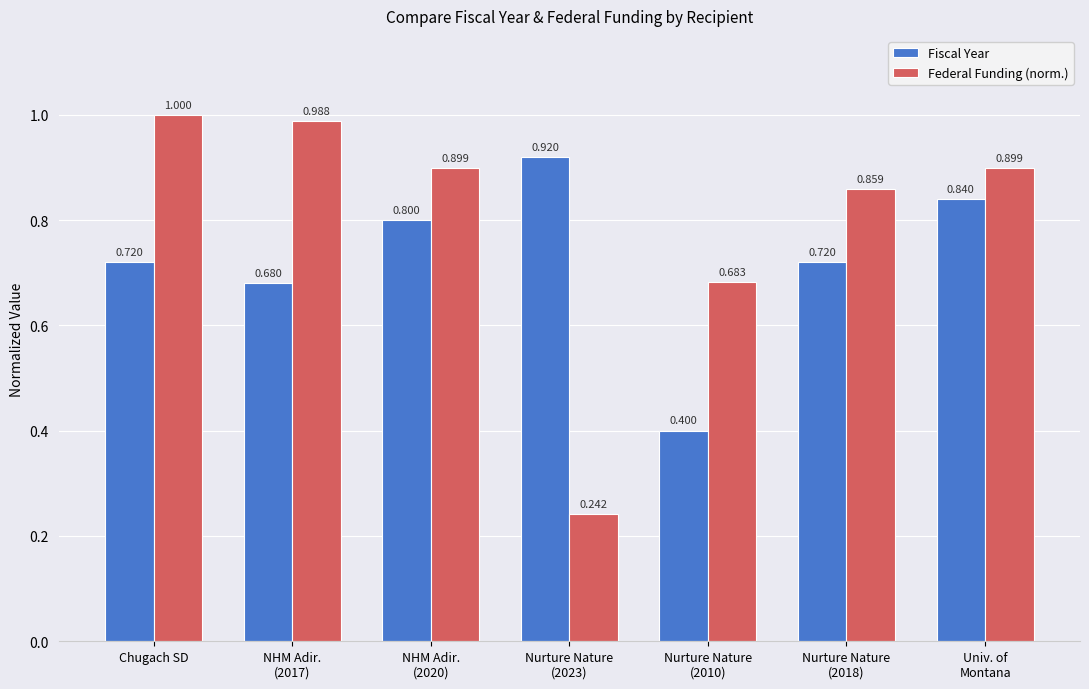

Which series has the widest spread of values?

Federal Funding (norm.)